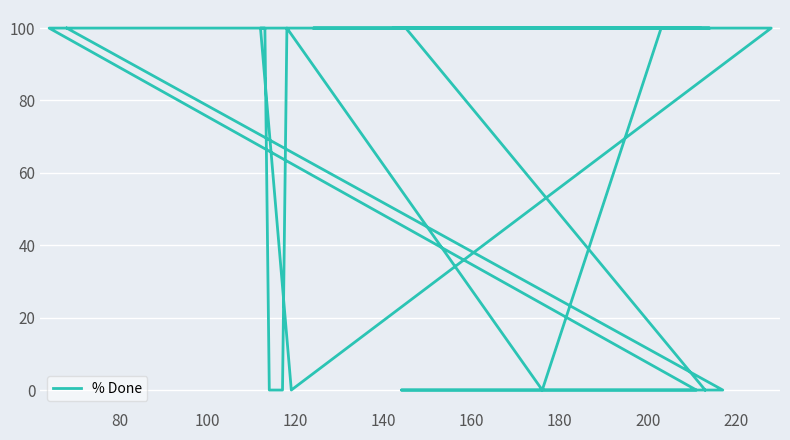

Which label corresponds to the largest value in the chart?

80